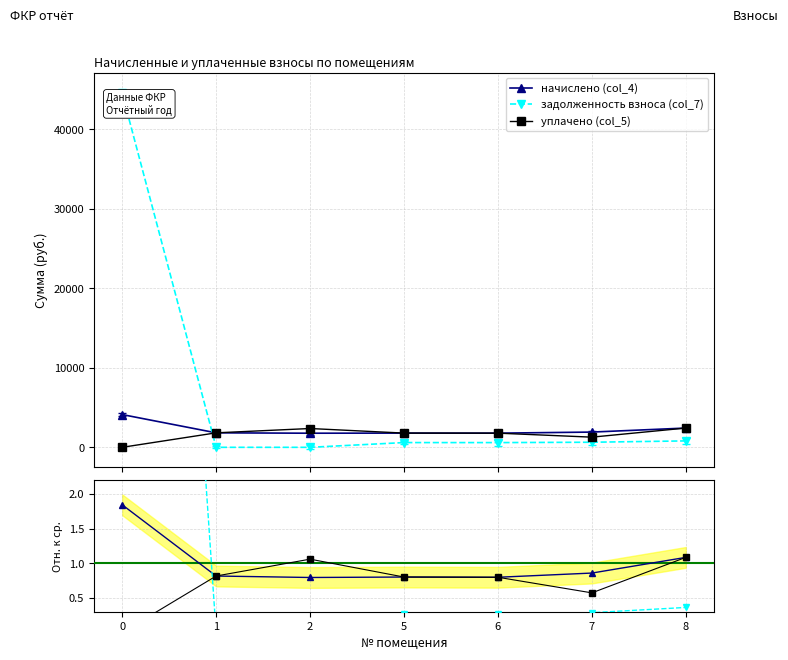

At which category does начислено / среднее reach its first local peak?

5